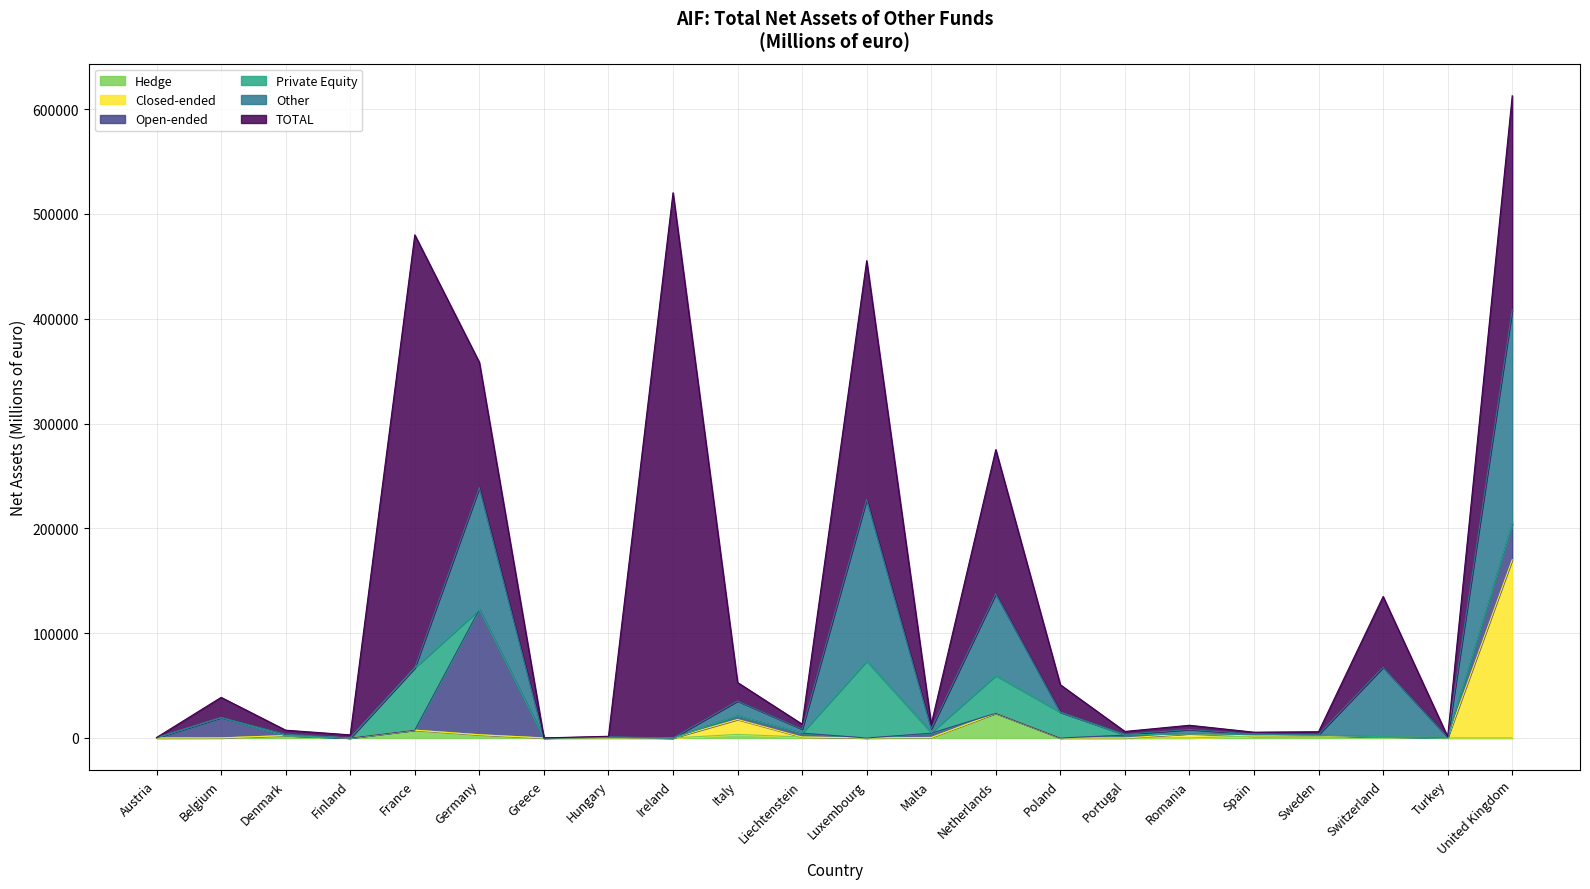

Is it true that Hedge equals 0.0 at United Kingdom?

True